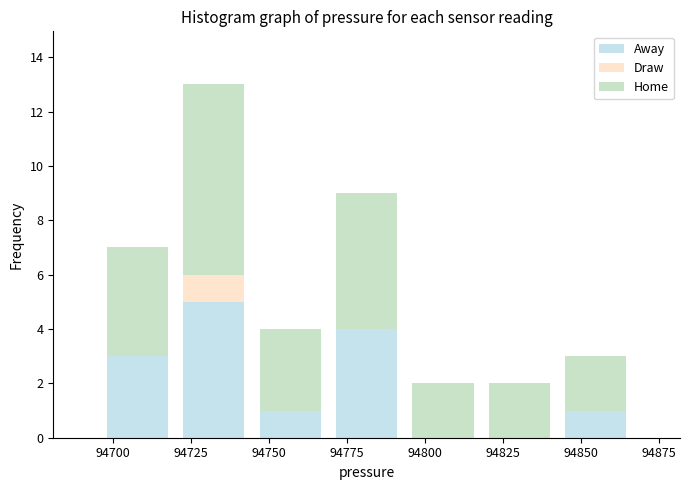

What is the total height of the stacked bar covering 94720 to 94745 on the x-axis? Neither the bar edges nor the heights are printed on the chart, so give them approximately, as read against the axes.

13